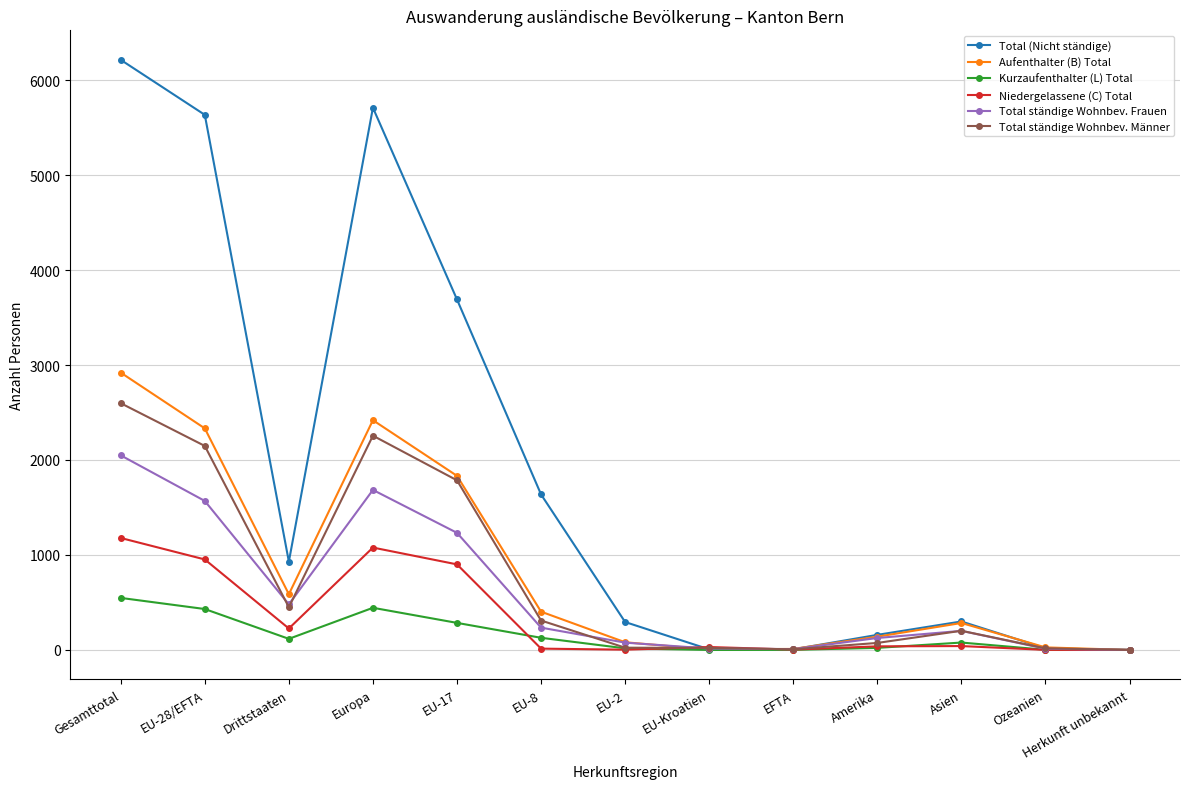

What is the label of the 9th point from the right?

EU-17